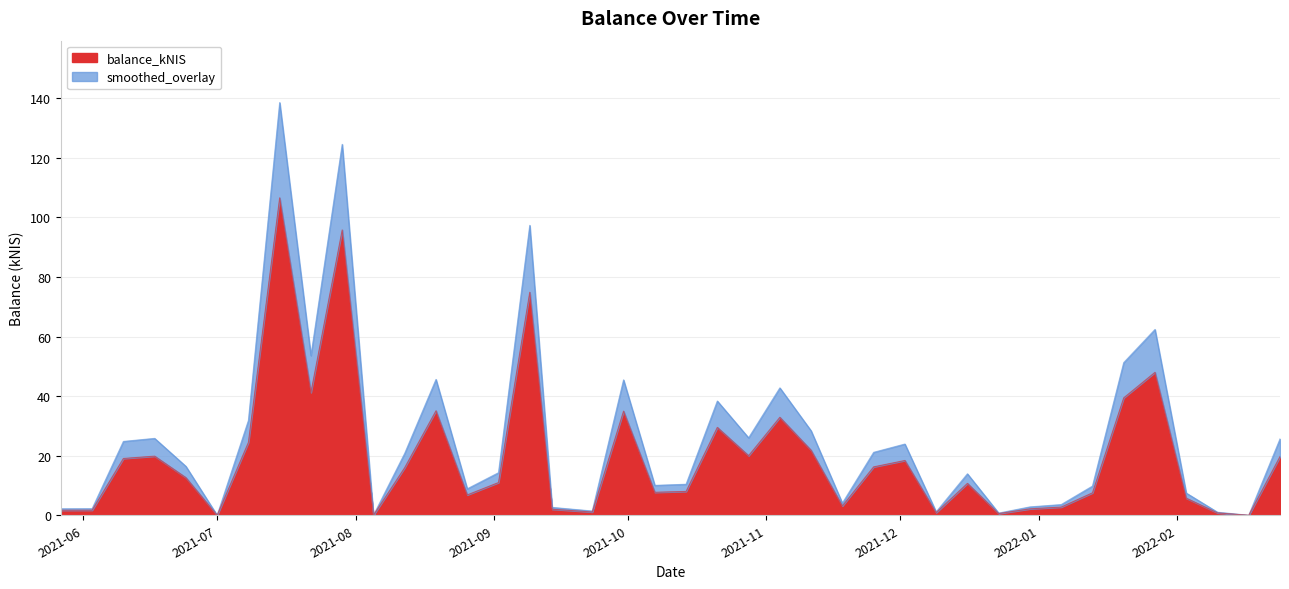

Is it true that smoothed_overlay equals 0.7 at 2022-02-10?

False